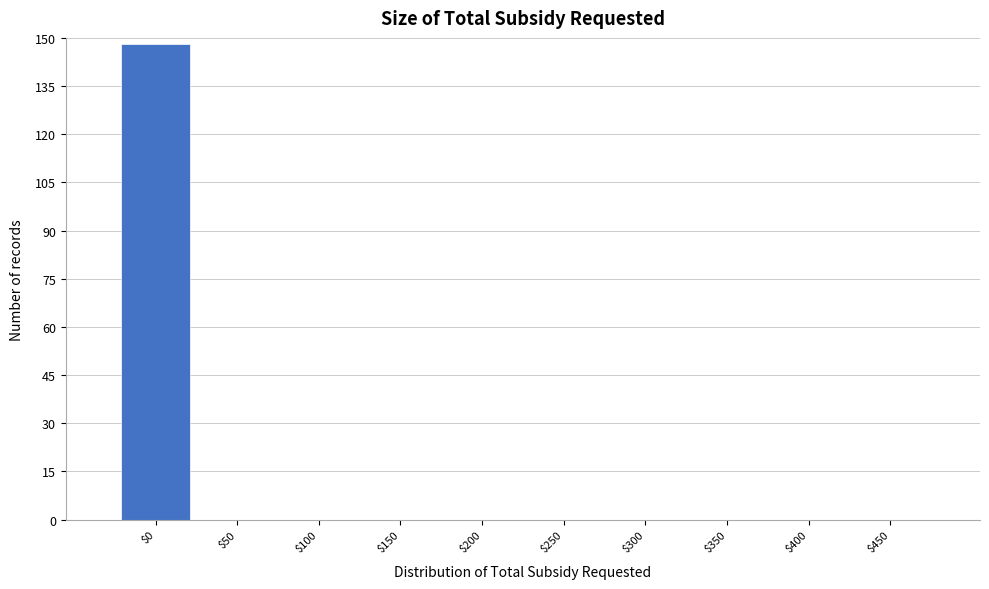

The chart shows a value of 0 at $150. True or false?

True